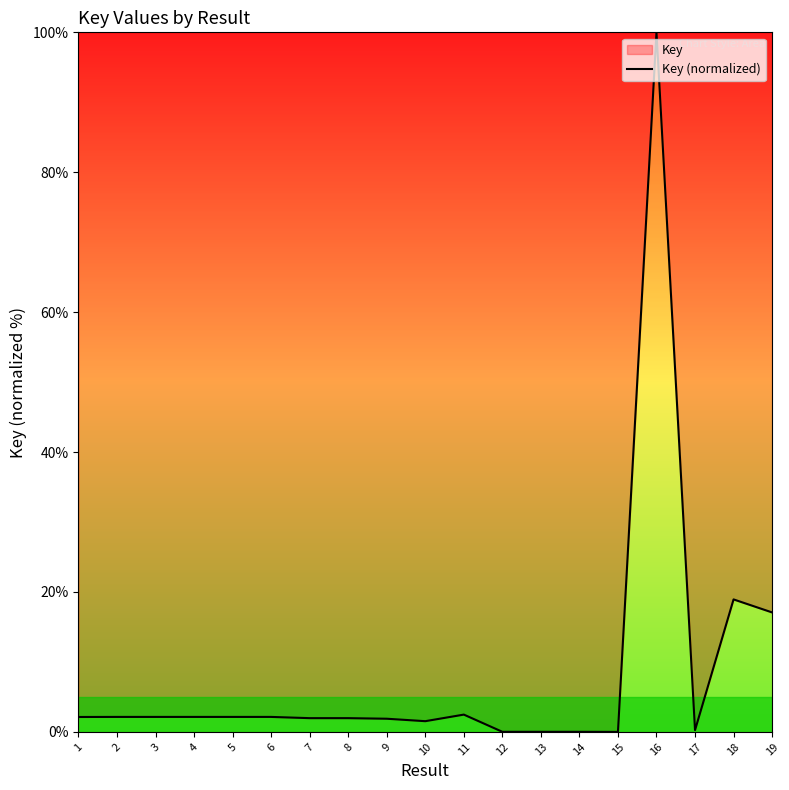

At which category does the chart reach its minimum across all series?

15